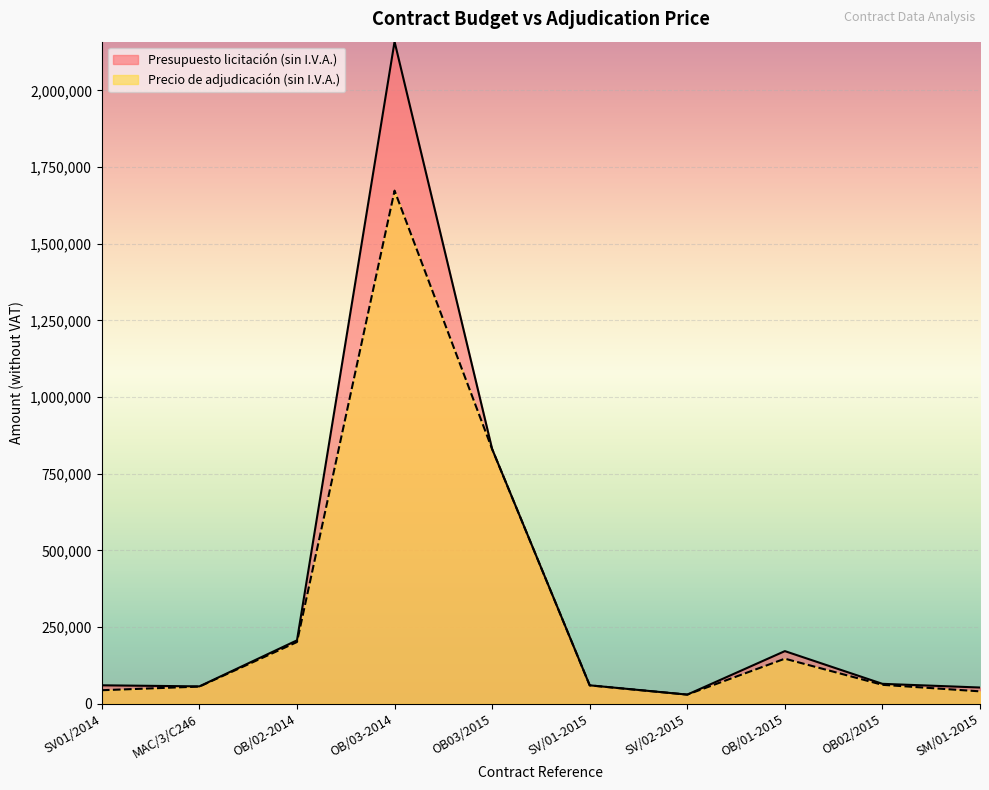

Which category has the lowest value in the Precio de adjudicación (sin I.V.A.) series?

SV/02-2015